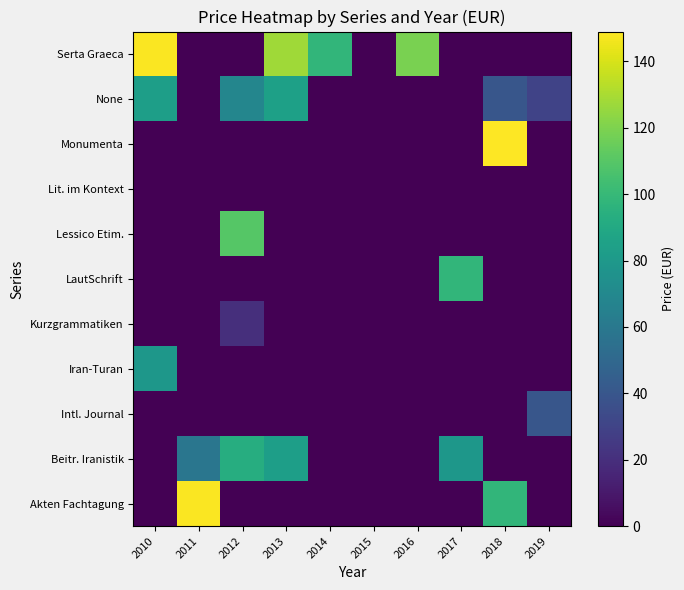

What is the difference between the highest and lowest values at 2013?

128.0